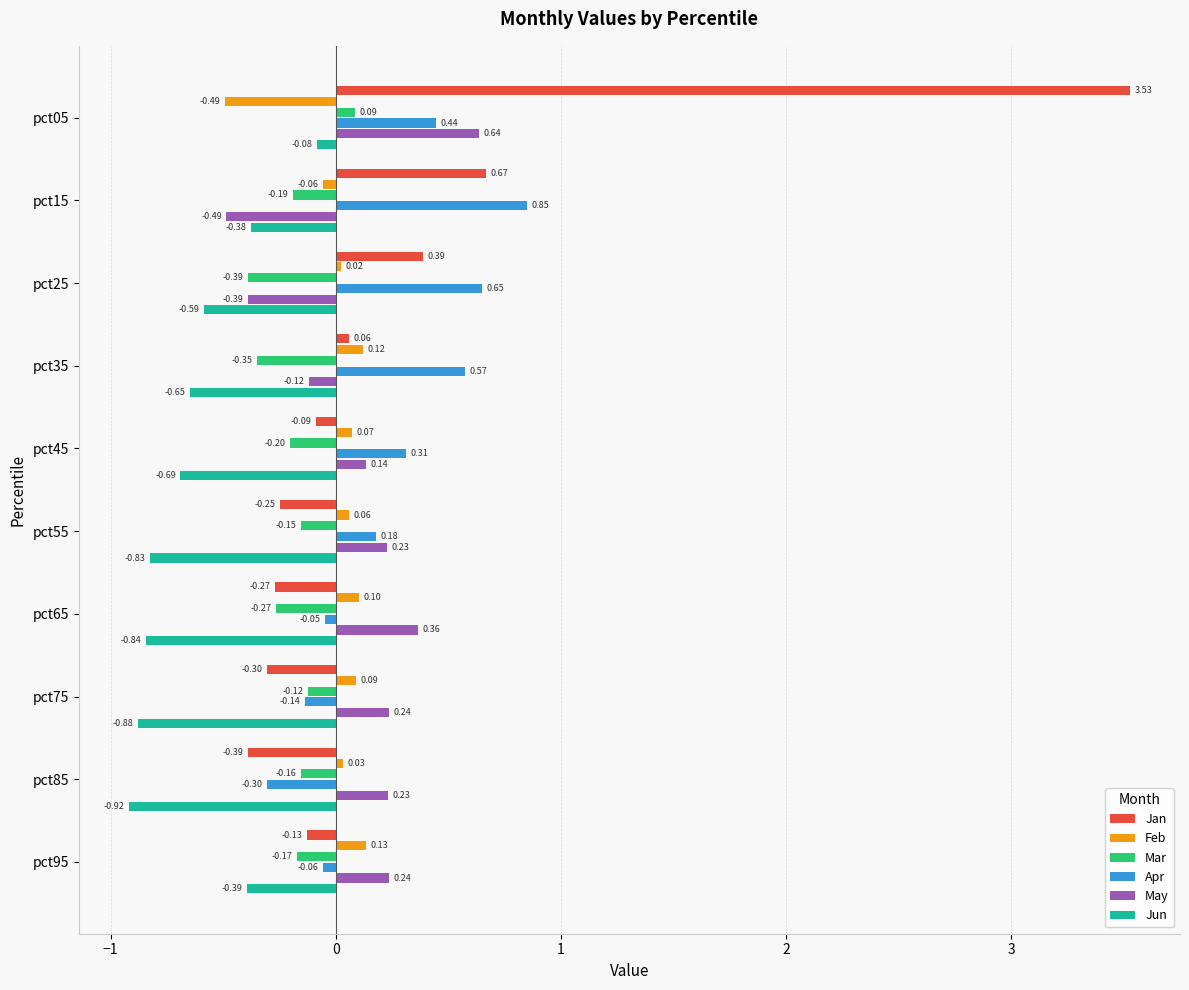

Which series has the largest total across all categories?

Jan